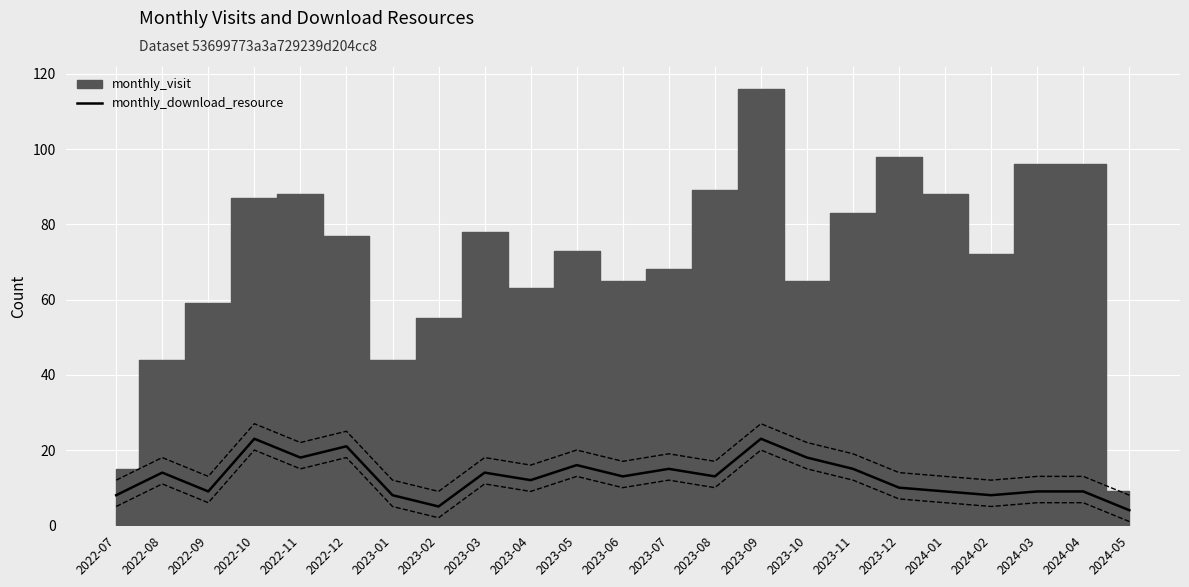

The chart shows a value of 22 at 2023-11. True or false?

False